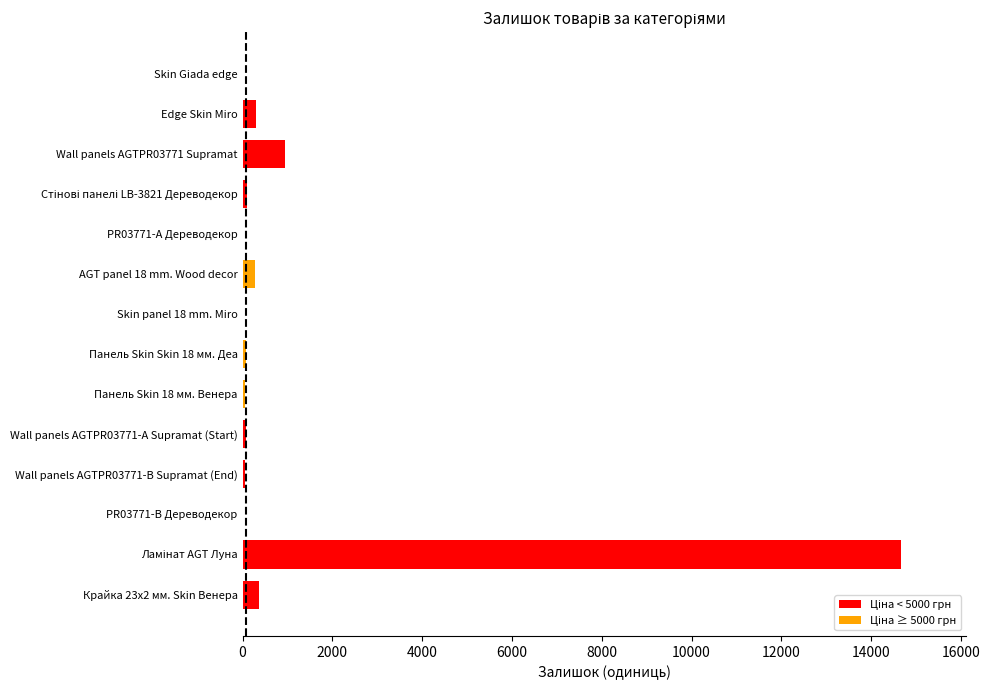

How many data points does each series have?

14